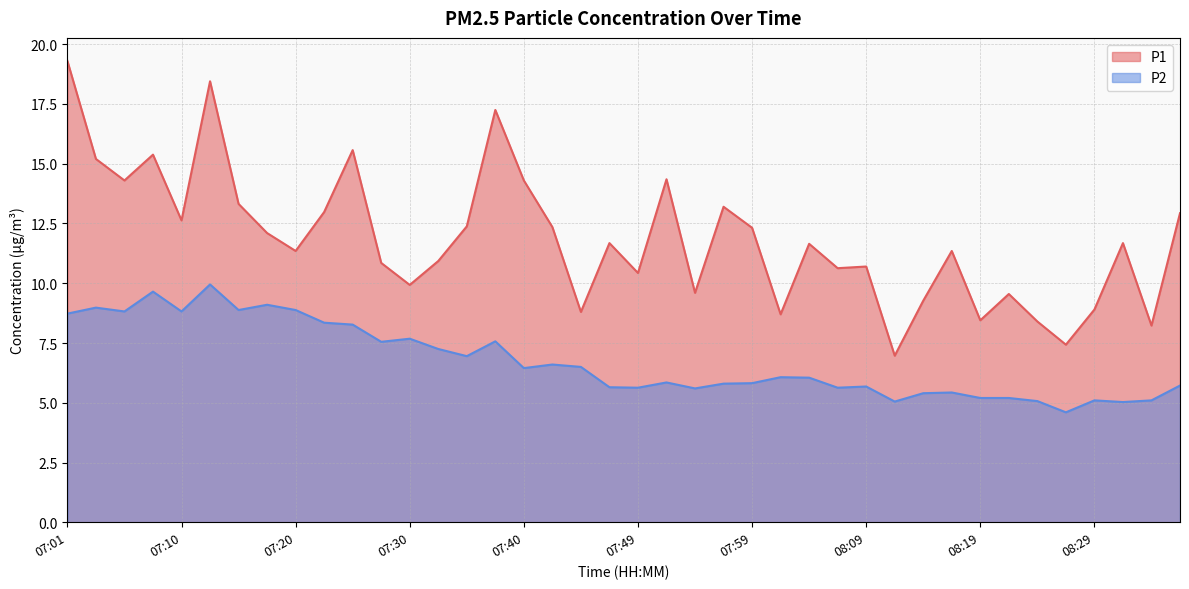

Where does the P2 series first go above 6?

07:01